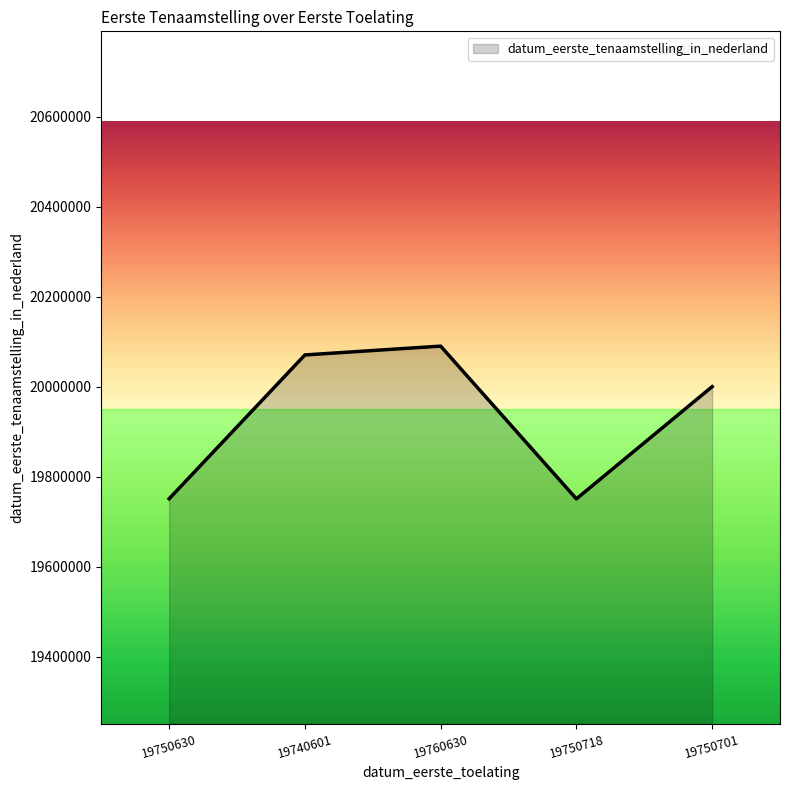

Which label corresponds to the largest value in the chart?

19760630